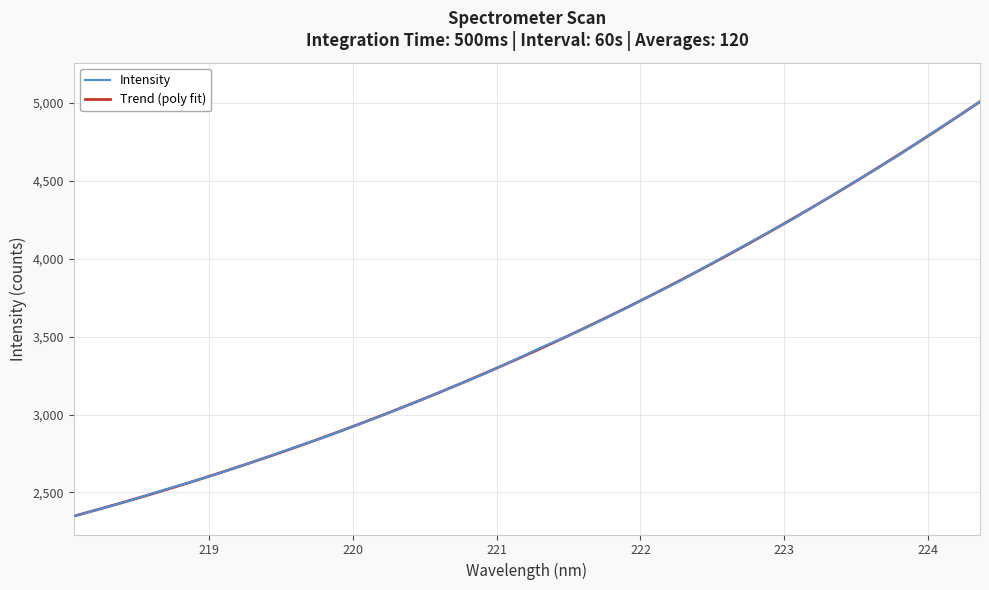

The value at 221.4993 is 3506.5. True or false?

True